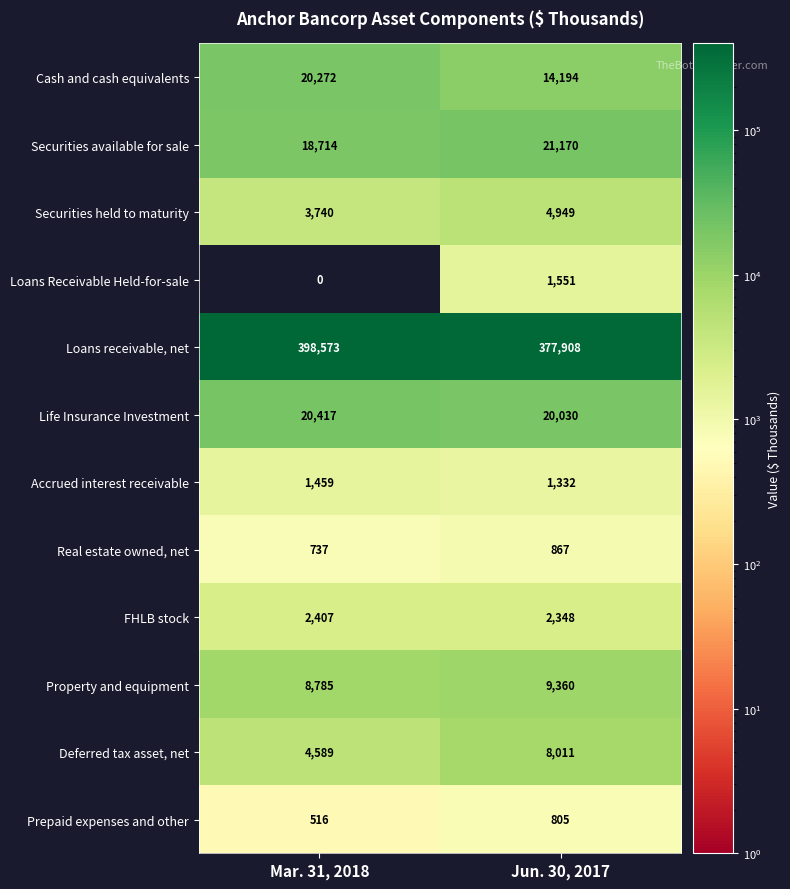

Is it true that Life Insurance Investment equals 20030 at Jun. 30, 2017?

True